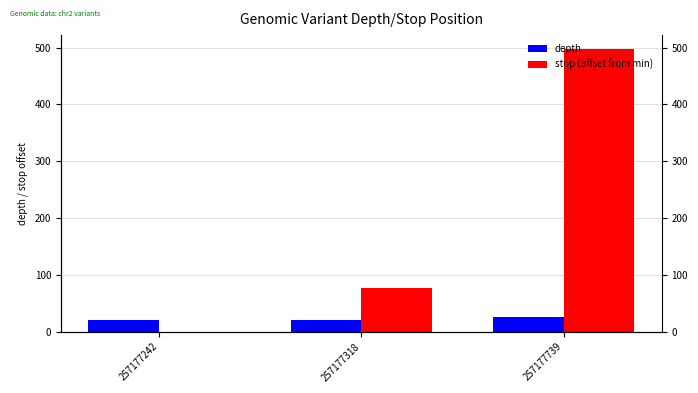

Reading left to right, what are all the values shown in this chart?

depth: 21	20	25
stop (offset from min): 0	76	497